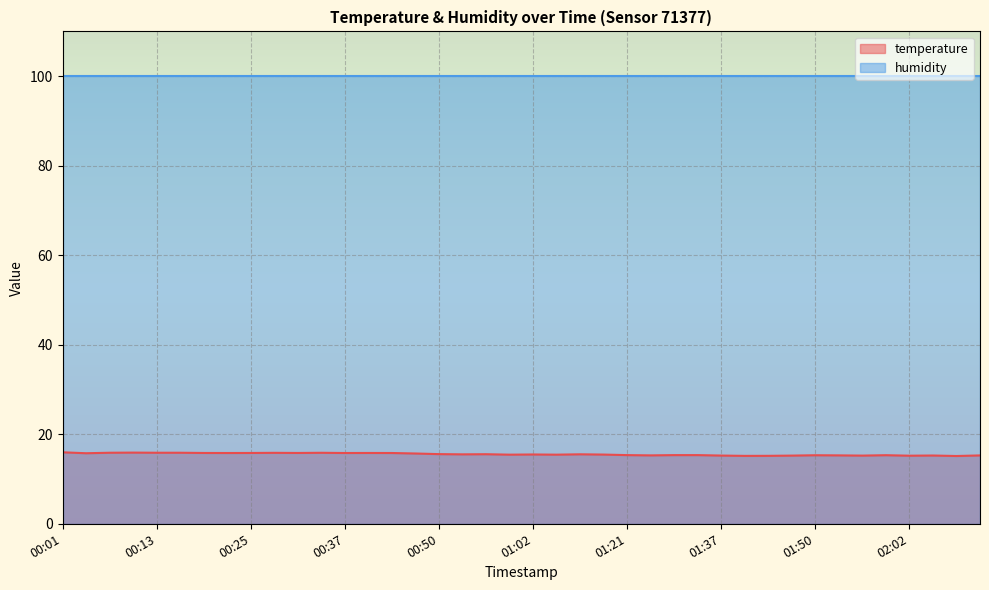

Is it true that the value at 00:40 is 27.3?

False